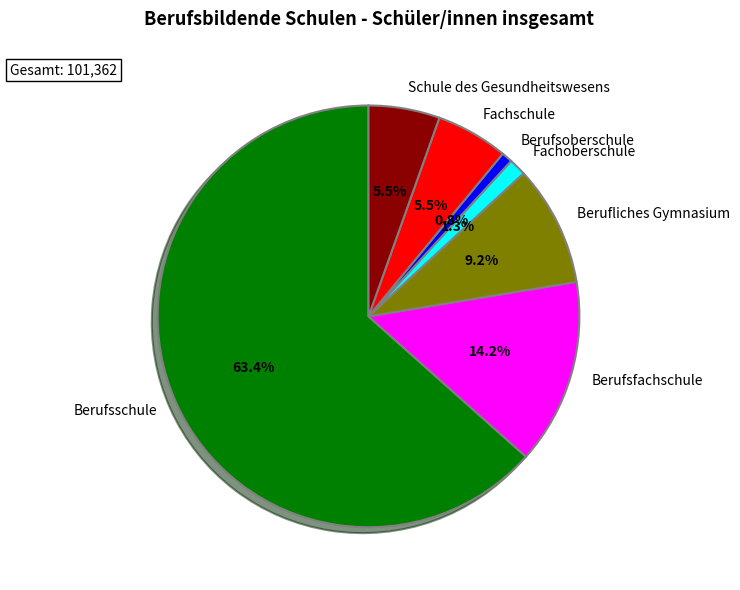

Between Fachschule and Berufsschule, which is larger?

Berufsschule